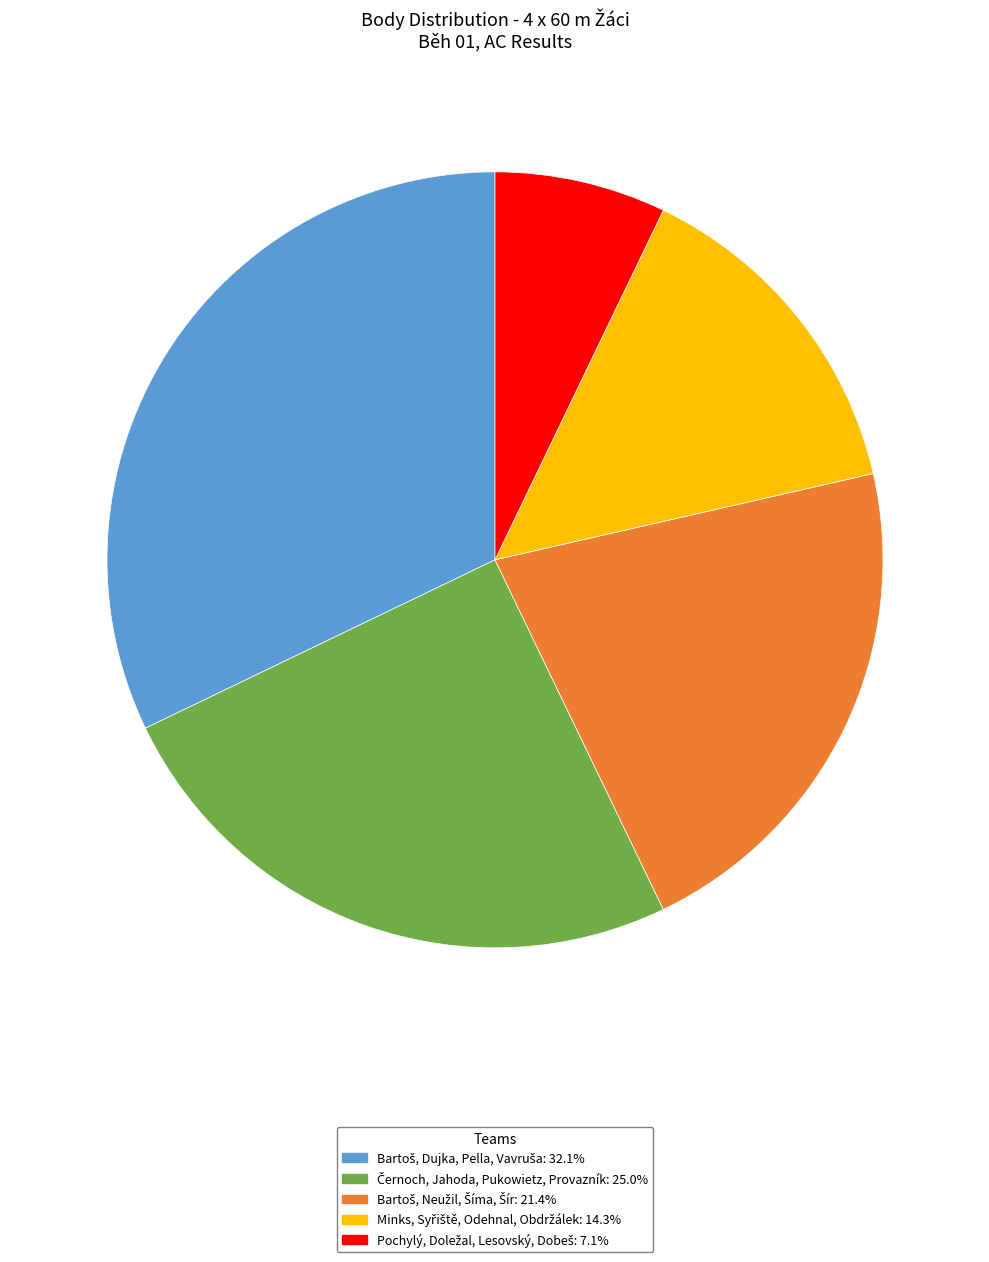

Is there any slice that represents more than half of the pie?

No